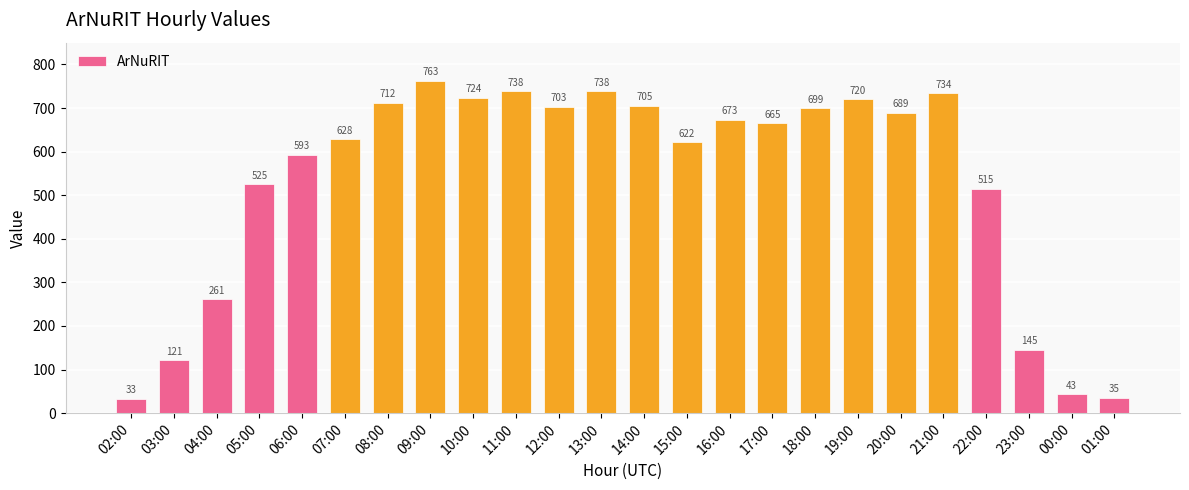

What is the sum of all values?

12784